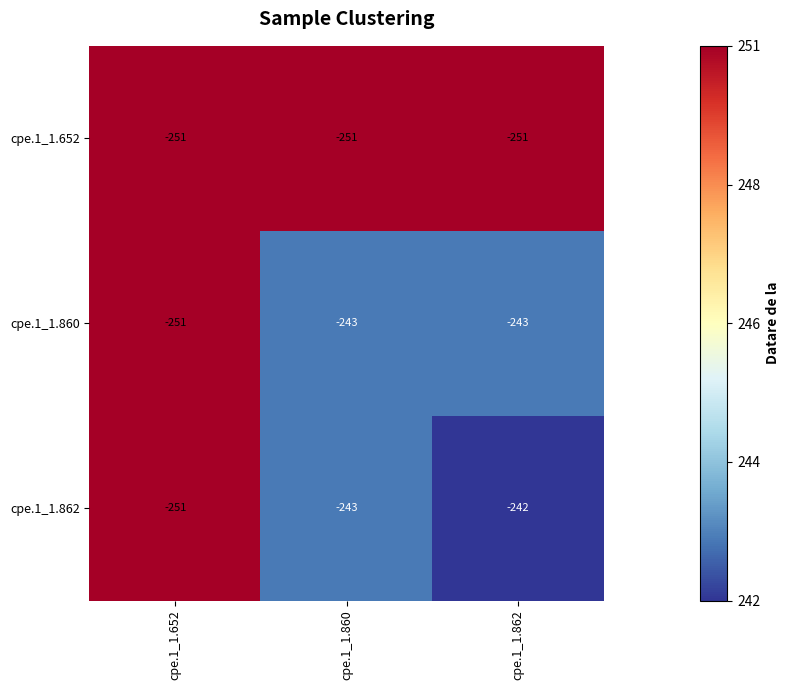

Reading right to left, transcribe all the data shown in this chart.

cpe.1_1.652: cpe.1_1.862=-251	cpe.1_1.860=-251	cpe.1_1.652=-251
cpe.1_1.860: cpe.1_1.862=-243	cpe.1_1.860=-243	cpe.1_1.652=-251
cpe.1_1.862: cpe.1_1.862=-242	cpe.1_1.860=-243	cpe.1_1.652=-251